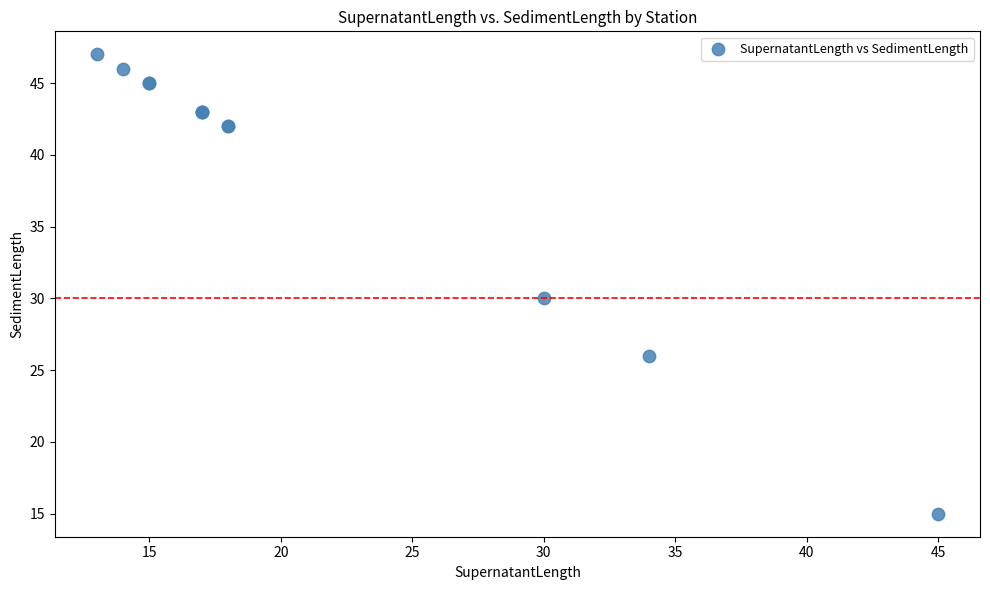

What Y value in the scatter plot is closest to 31?

30